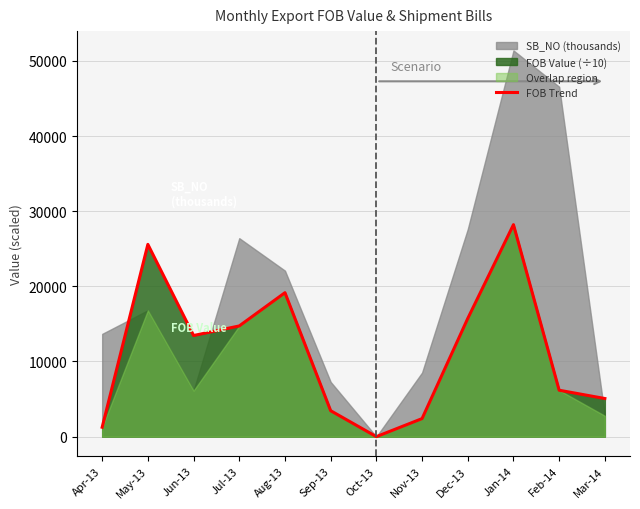

List the labels in order of value, smallest first.

Oct-13, Apr-13, Nov-13, Sep-13, Mar-14, Feb-14, Jun-13, Jul-13, Dec-13, Aug-13, May-13, Jan-14